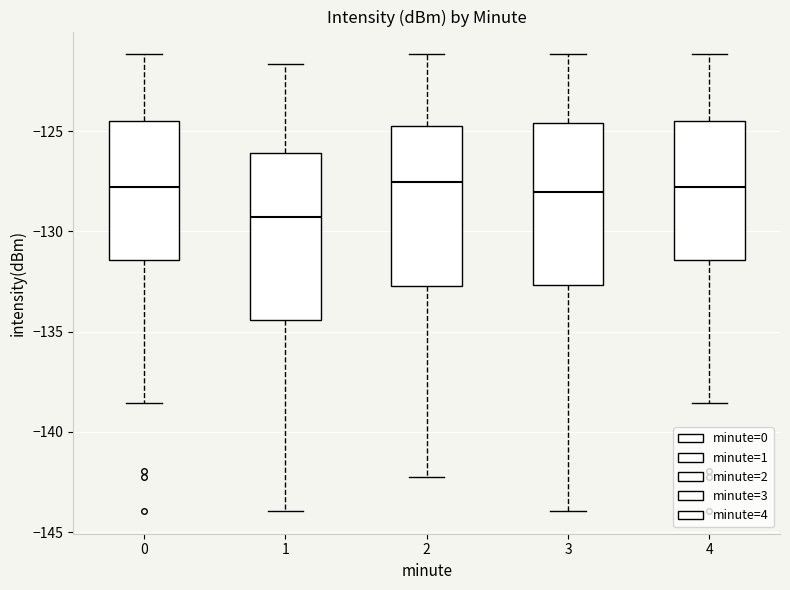

Reading left to right, transcribe this box plot: for each box, give where its median line is, the range the box spans, and where its two whiskers end, as read against the y-axis. The values are not printed on the chart, so give them approximately, as read against the axis.

0: median -128.0, box -131.5 to -124.5, whiskers -138.5 to -121.0
1: median -129.5, box -134.5 to -126.0, whiskers -144.0 to -121.5
2: median -127.5, box -132.5 to -124.5, whiskers -142.0 to -121.0
3: median -128.0, box -132.5 to -124.5, whiskers -144.0 to -121.0
4: median -128.0, box -131.5 to -124.5, whiskers -138.5 to -121.0